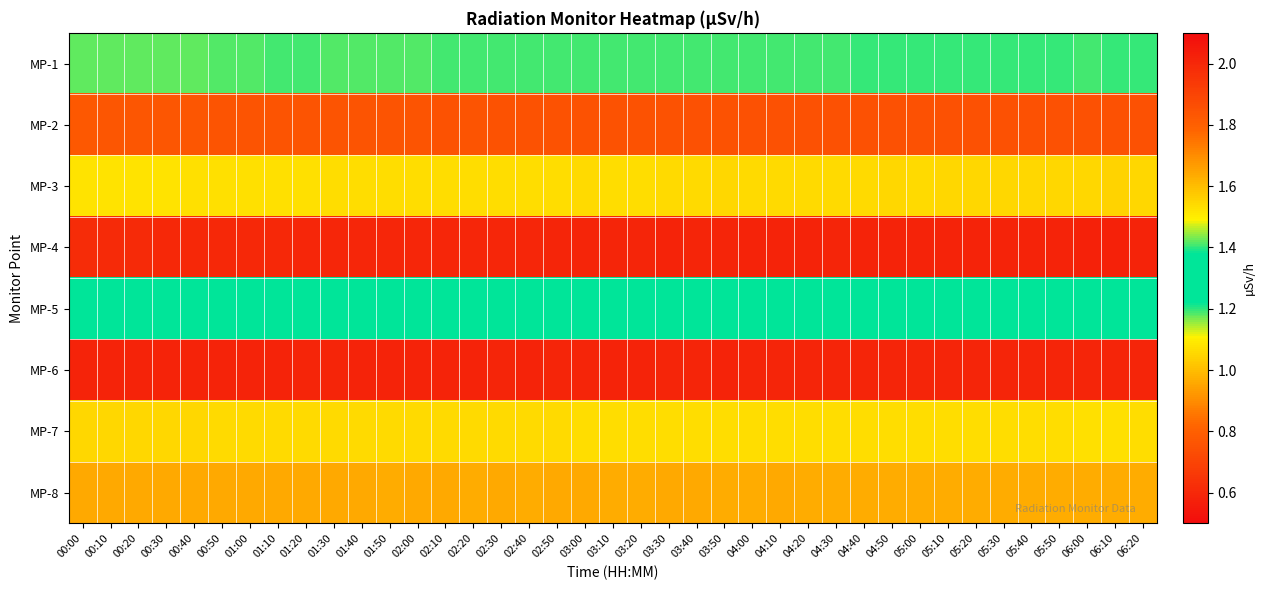

List the series in order of their peak value, lowest first.

MP-6, MP-8, MP-7, MP-1, MP-5, MP-3, MP-2, MP-4